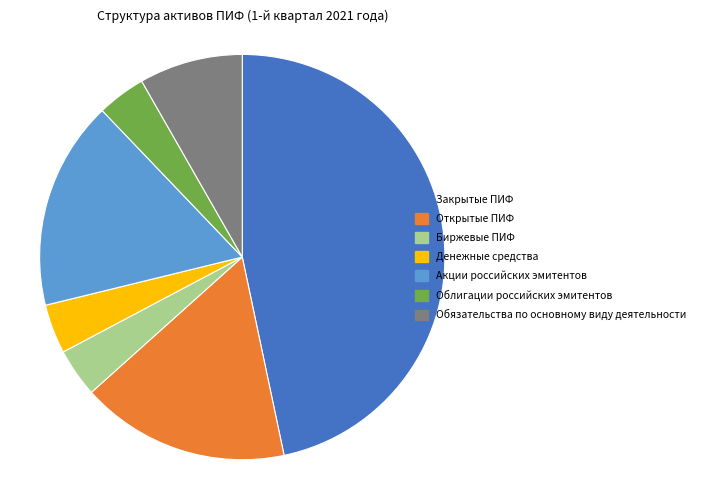

What is the largest slice in the pie chart?

Закрытые ПИФ